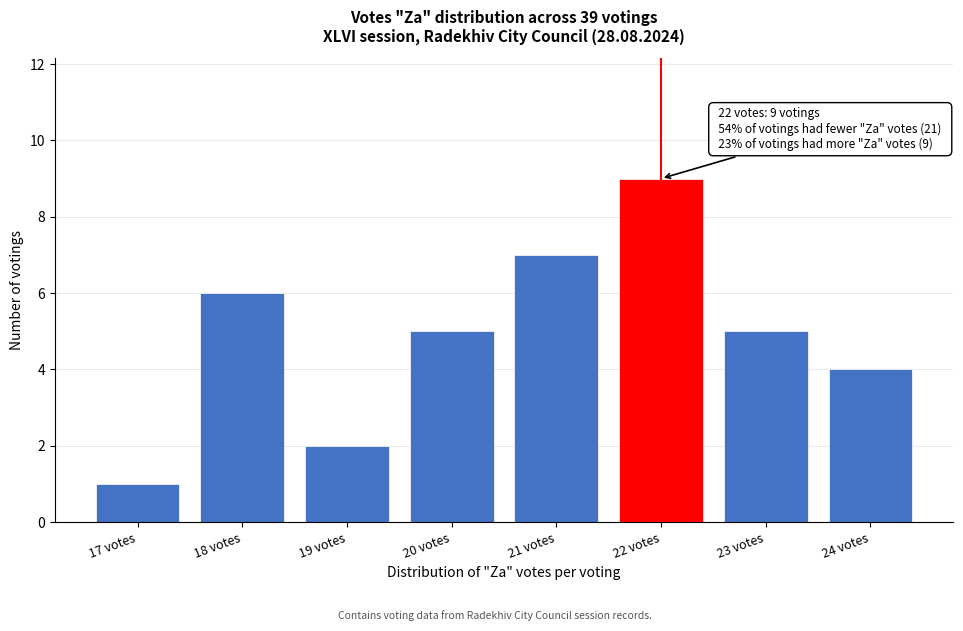

Reading right to left, list all the values displayed in this chart.

24 votes=4	23 votes=5	22 votes=9	21 votes=7	20 votes=5	19 votes=2	18 votes=6	17 votes=1